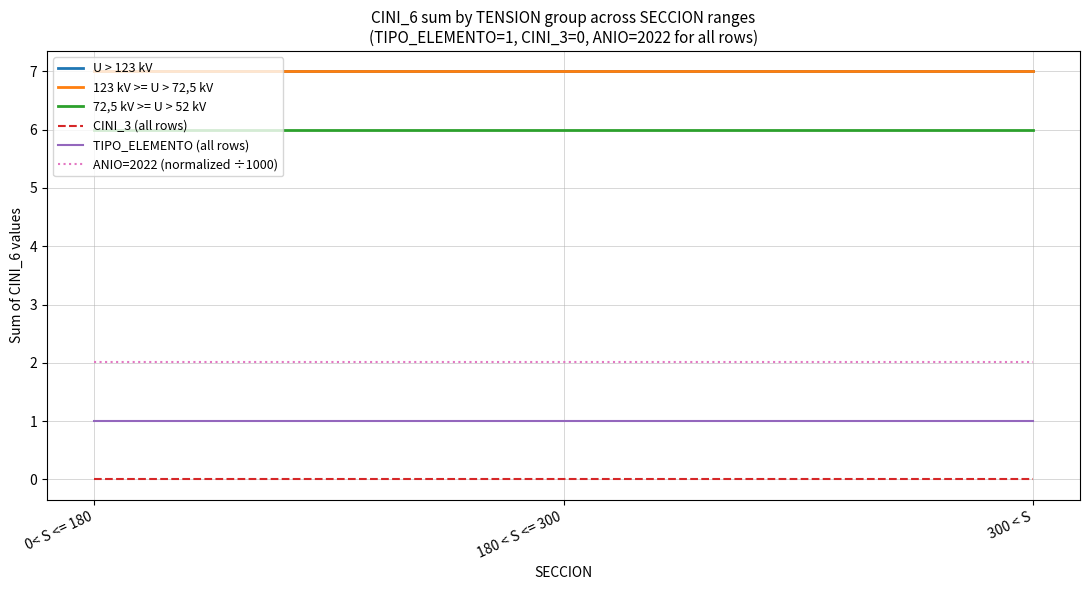

Which has a higher value, 180 < S <= 300 or 300 < S?

180 < S <= 300